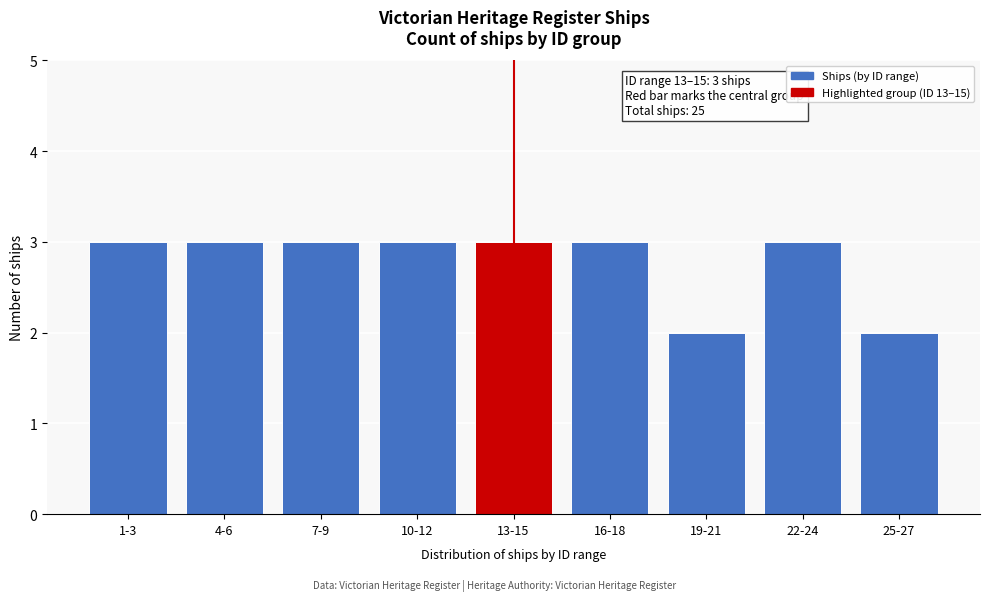

Reading left to right, transcribe all the data shown in this chart.

3	3	3	3	3	3	2	3	2